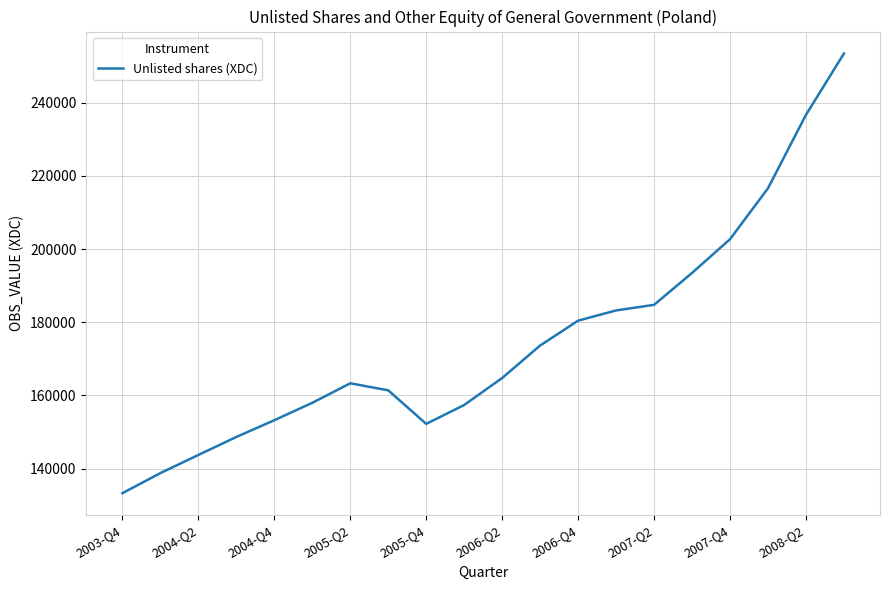

What is the difference between the maximum and minimum values?

120144.3